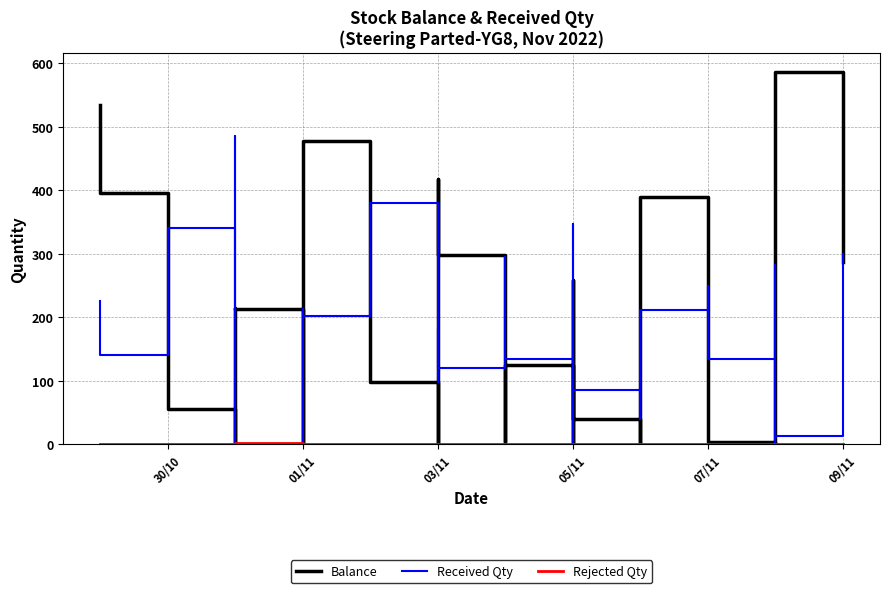

What is the highest value of the Received Qty series?

485